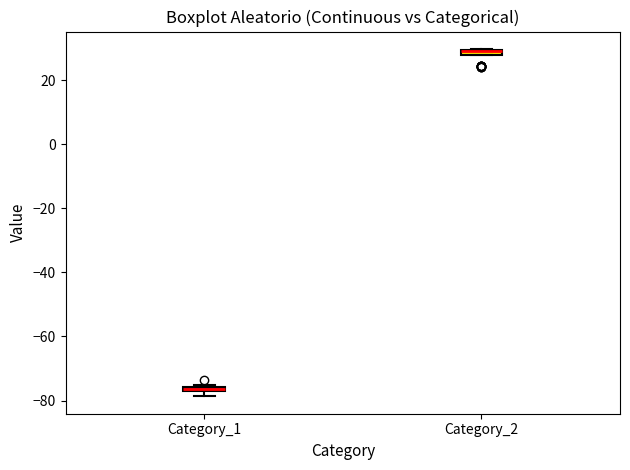

Where is the lower edge of the box for Category_1 on the y-axis? The values are not printed on the chart, so give them approximately, as read against the axis.

-78